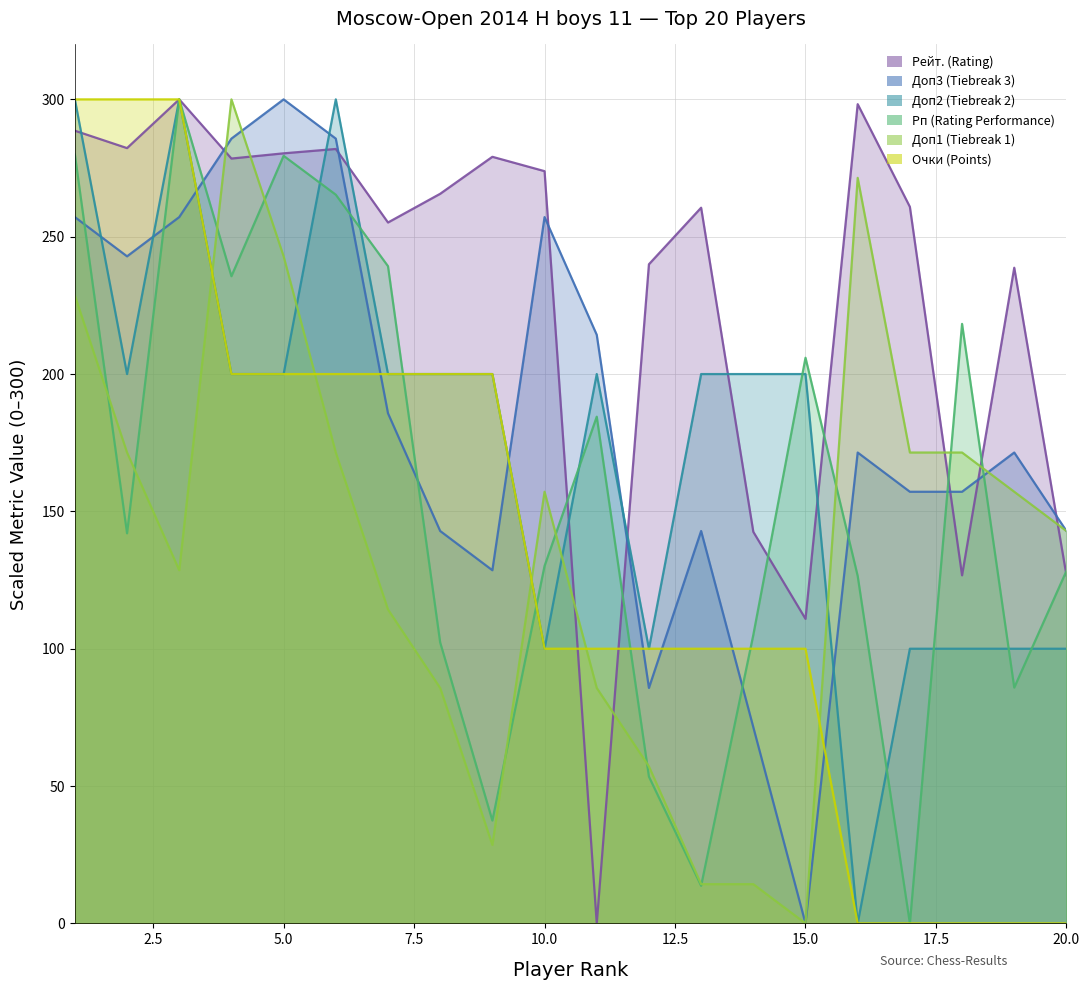

What is the average value of the Очки (Points) series?

135.0